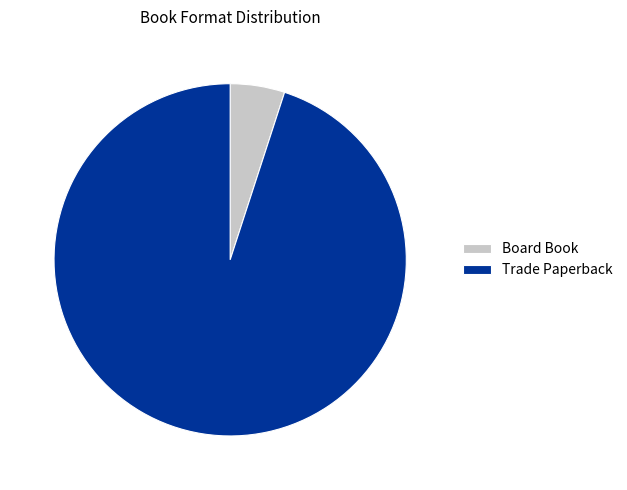

Is the sum of Board Book and Trade Paperback greater than half?

Yes